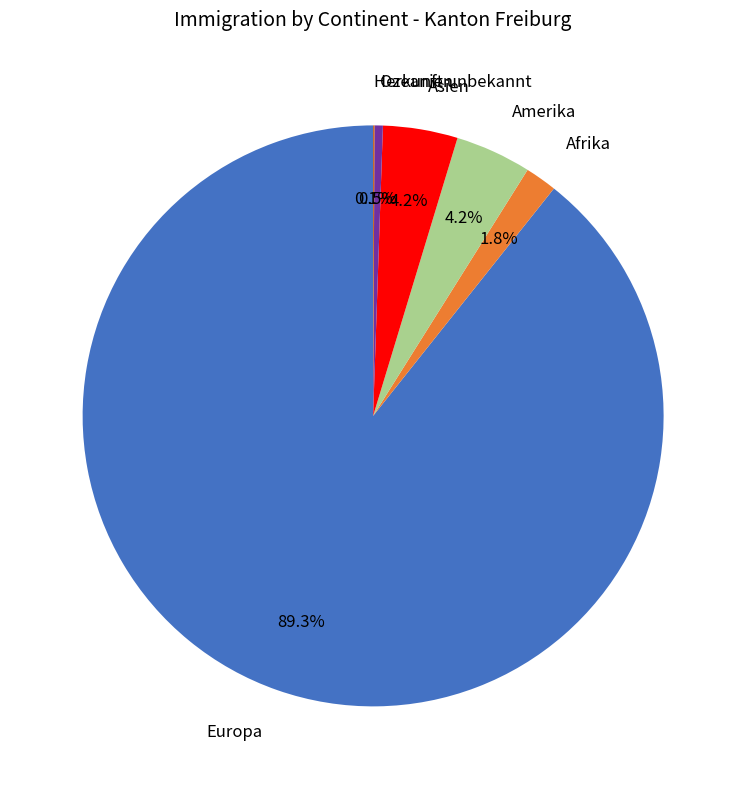

Which has a higher value, Ozeanien or Amerika?

Amerika